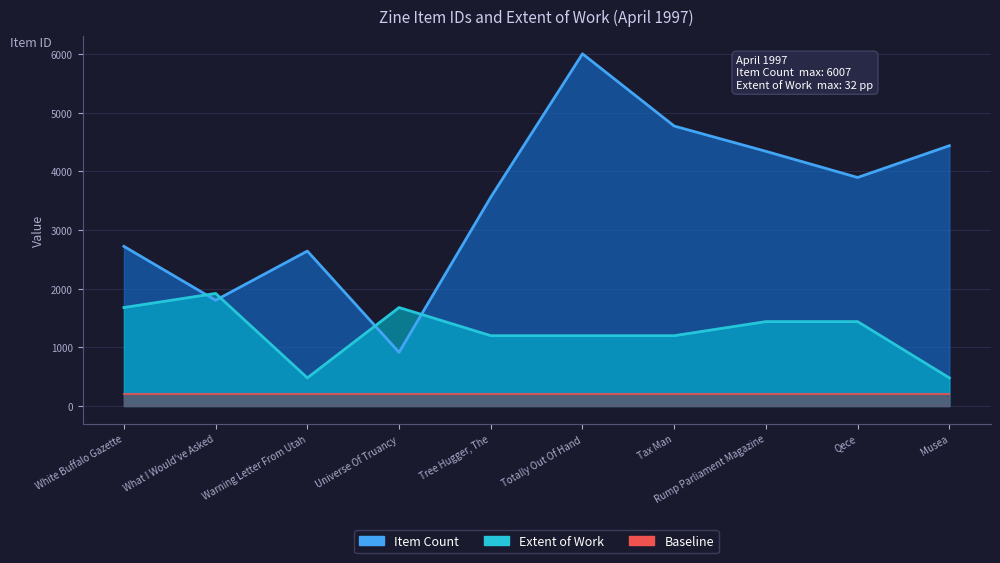

How many distinct data groups are displayed?

2